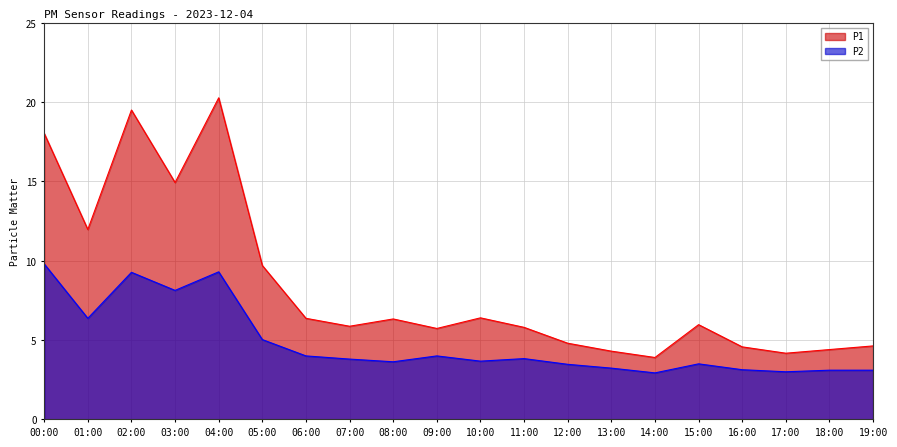

What is the average value of the P1 series?

8.4